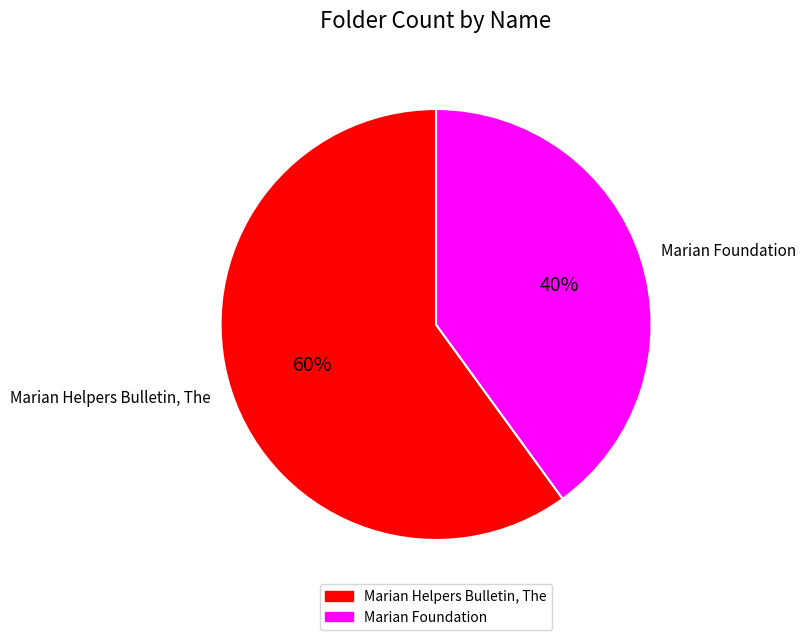

What percentage is the Marian Helpers Bulletin, The slice, to the nearest percent?

60%